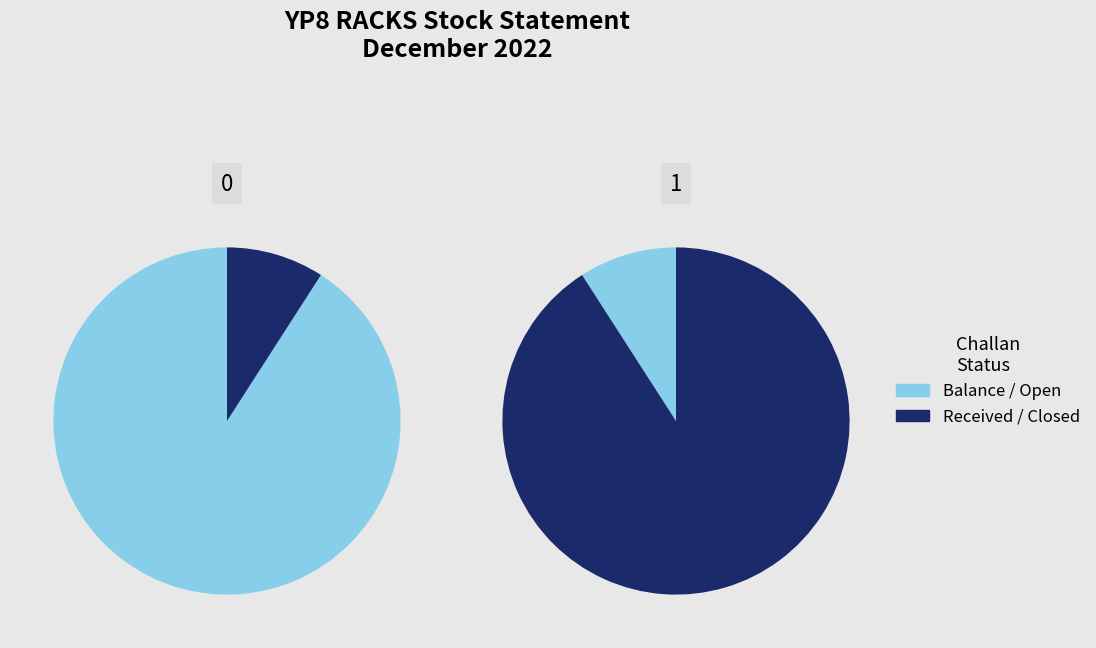

True or false: SJW/568/22-23 accounts for 36% of the total.

False